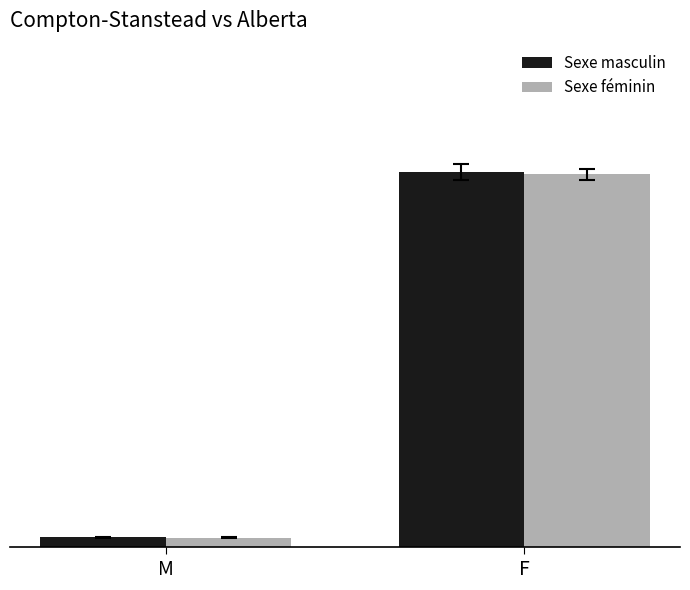

Are the bars horizontal?

No